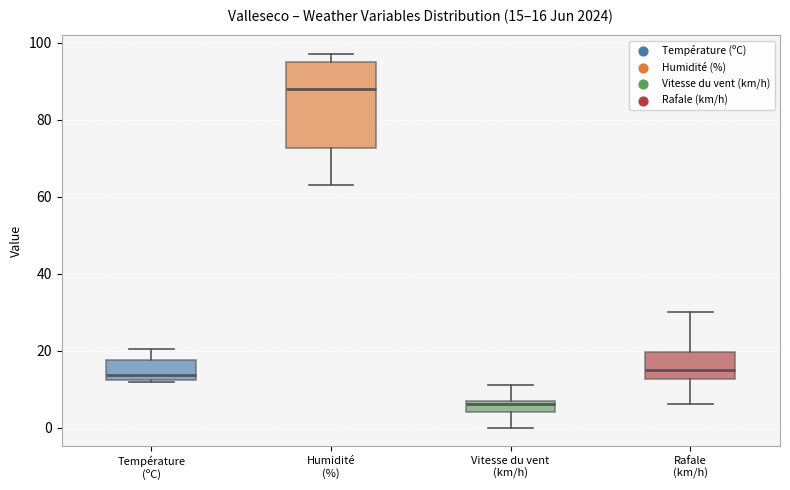

Which box has the highest median line?

Humidité (%)